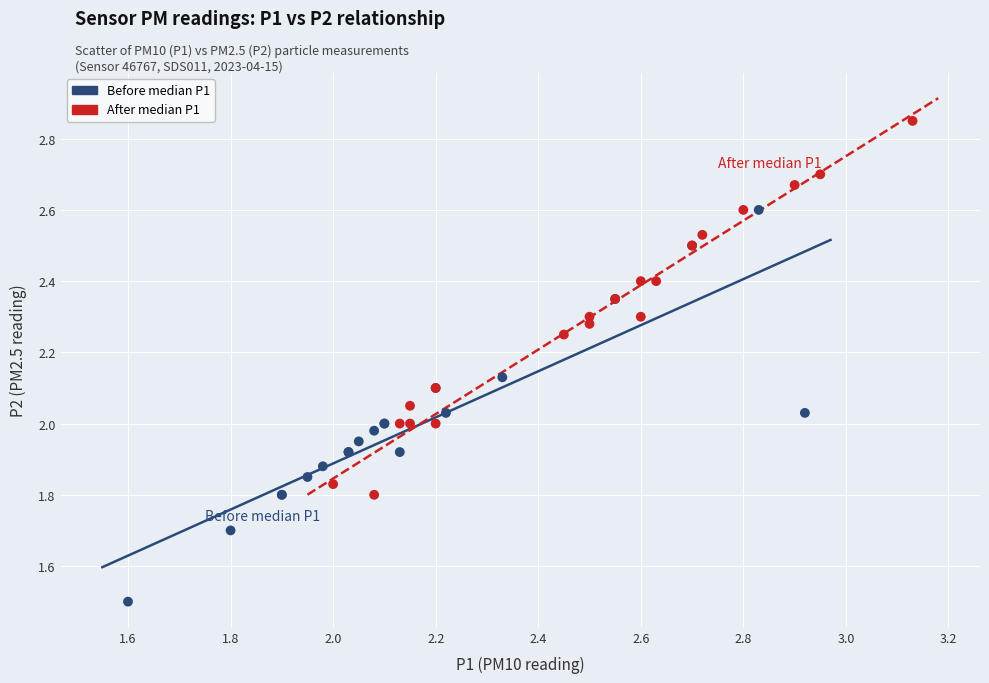

What are all the series names shown in the legend?

Before median P1, After median P1